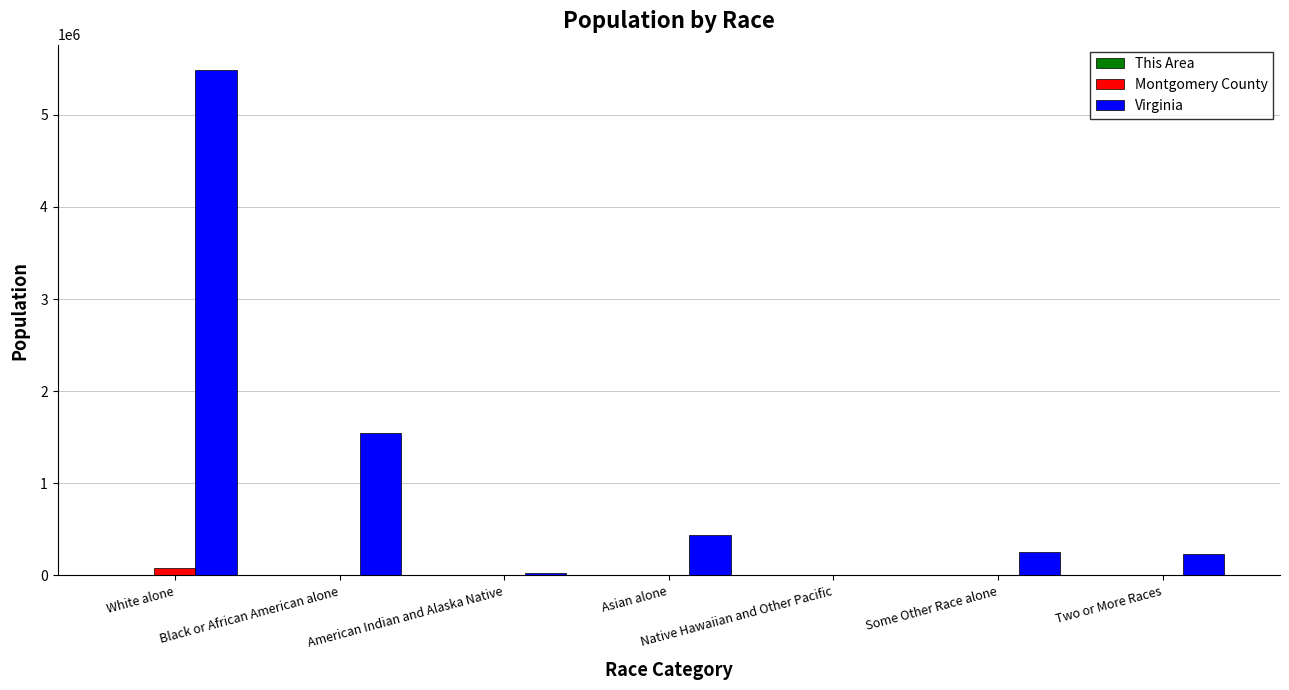

What is the total value across all series at Native Hawaiian and Other Pacific?

6014